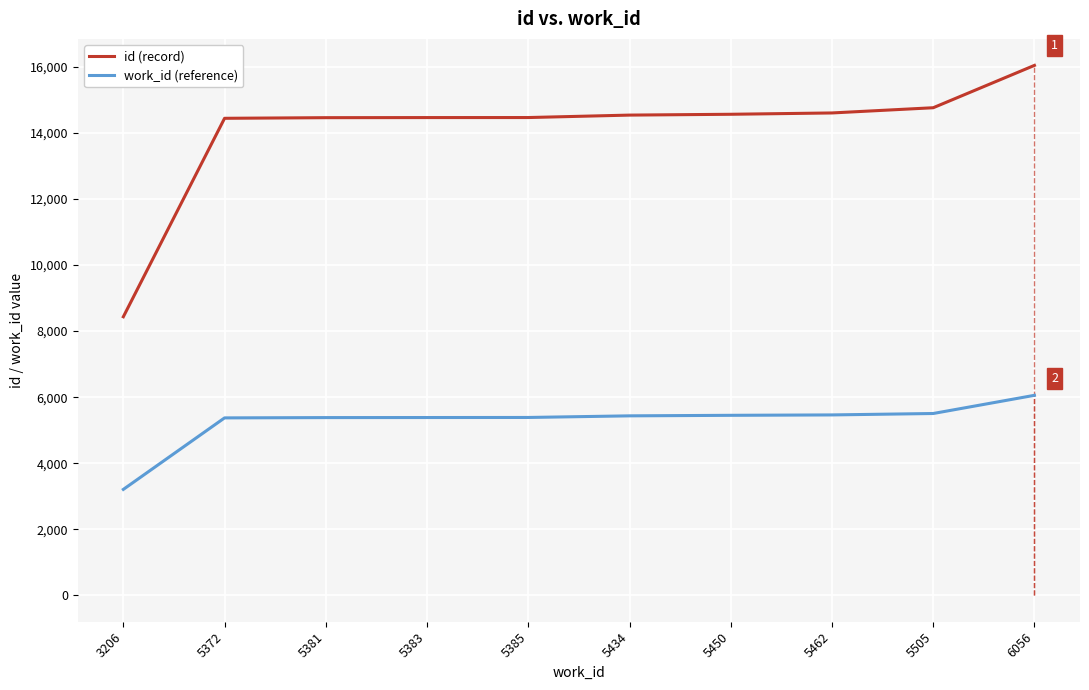

Which category has the lowest value in the id (record) series?

3206